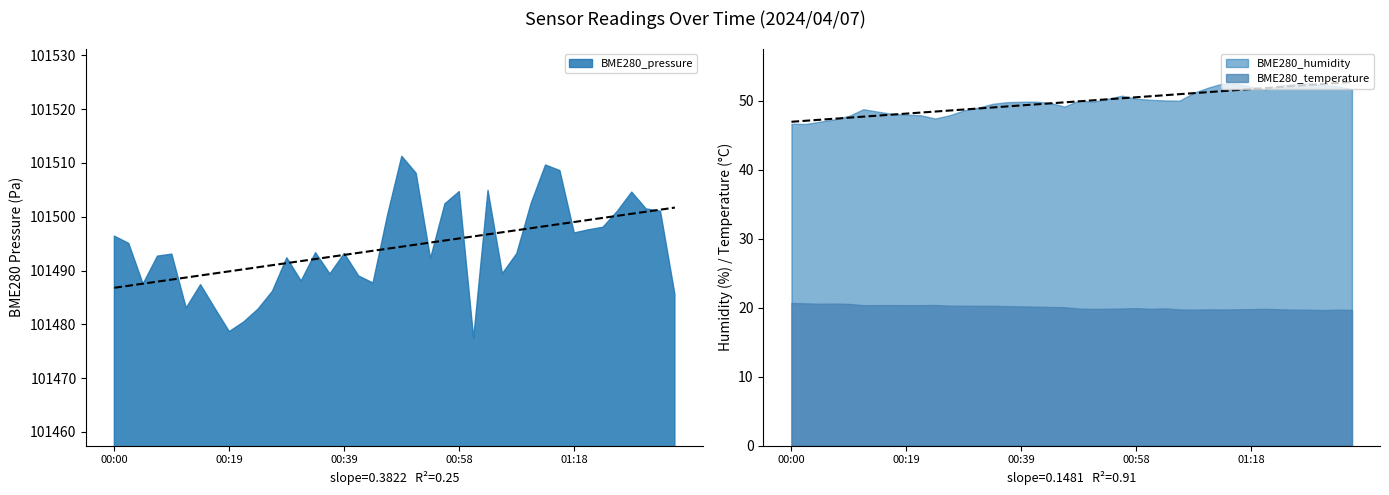

Which series has the largest range (max minus min)?

BME280_pressure